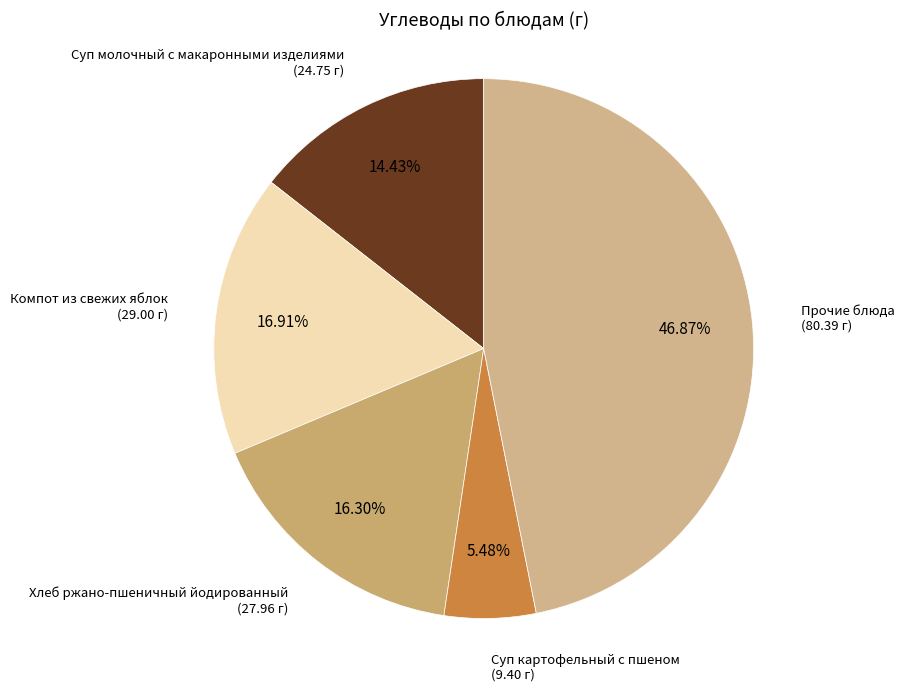

Rank the categories by value from lowest to highest.

Суп картофельный с пшеном, Суп молочный с макаронными изделиями, Хлеб ржано-пшеничный йодированный, Компот из свежих яблок, Прочие блюда